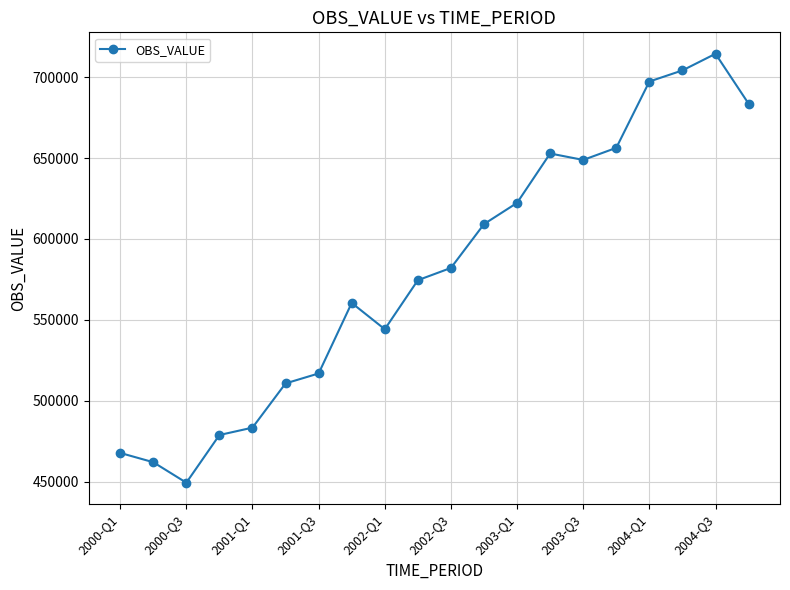

What is the average value?

580979